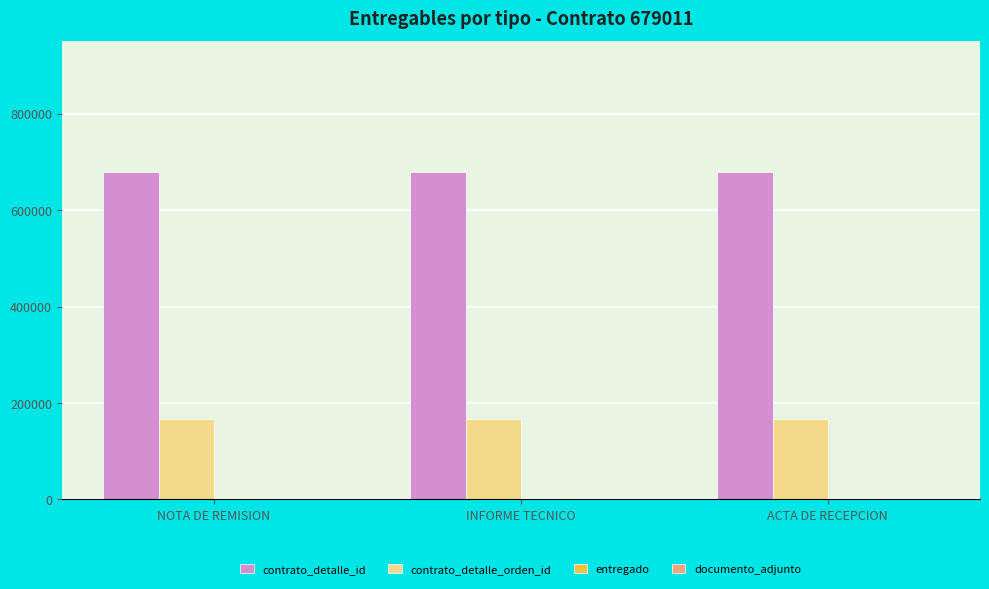

What is the sum of all contrato_detalle_orden_id values?

500628